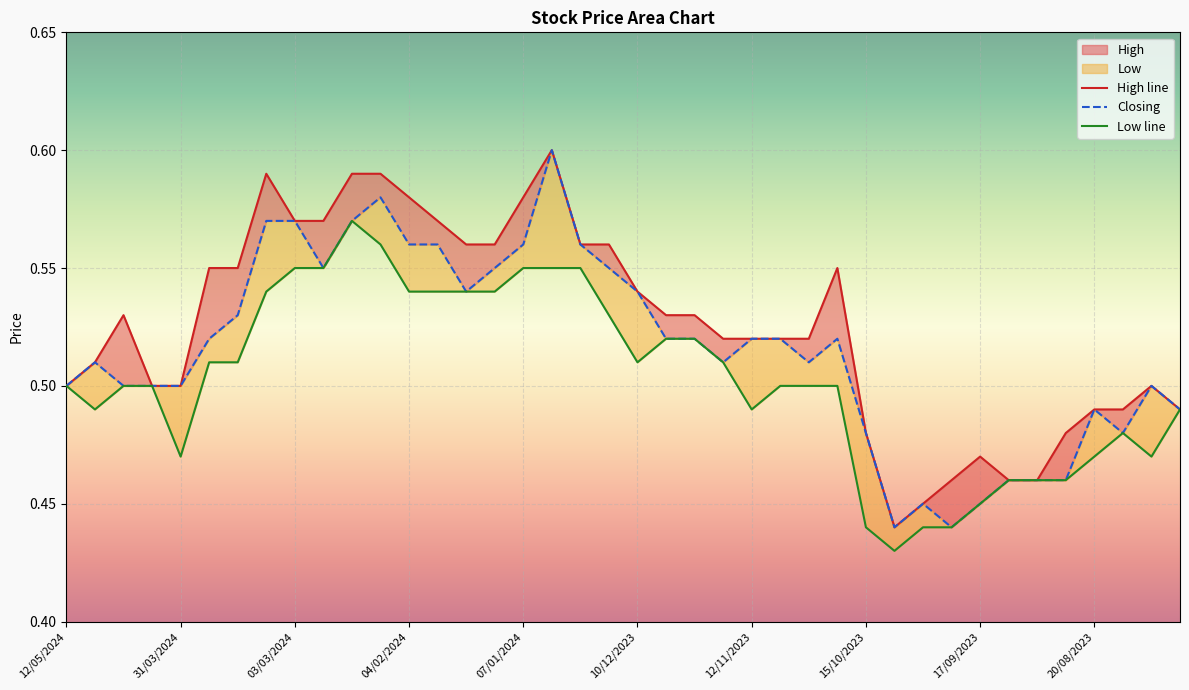

Read the Low value at 15/10/2023.

0.4